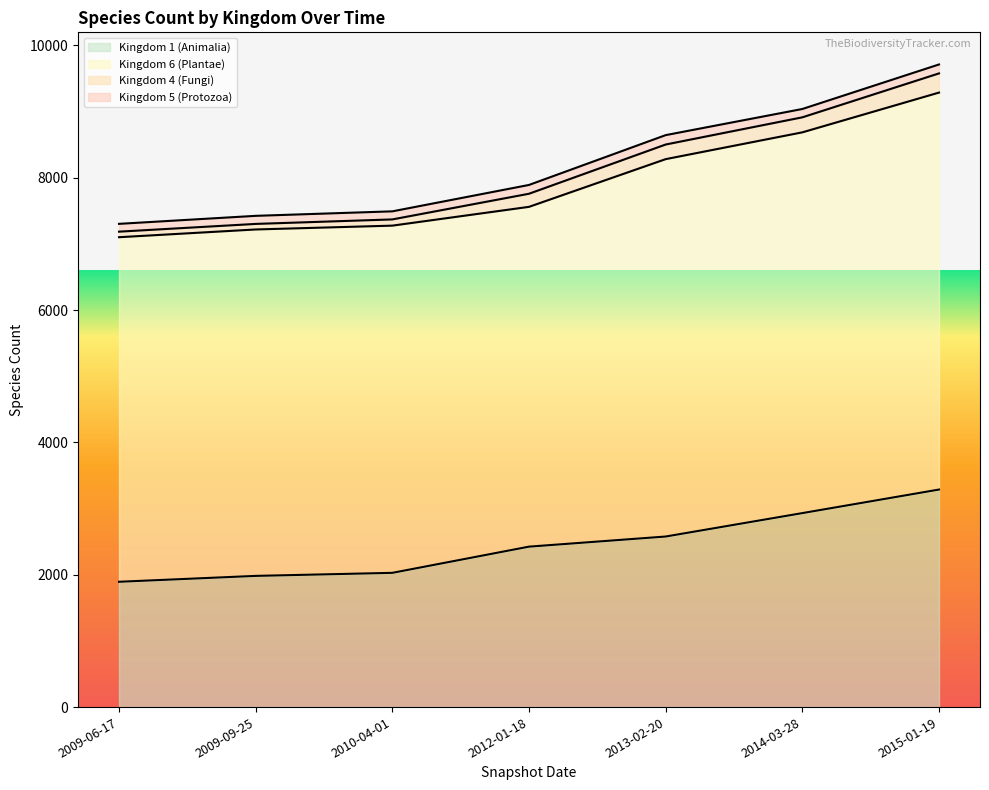

The value of Kingdom 6 (Plantae) at 2014-03-28 is 1862. True or false?

False